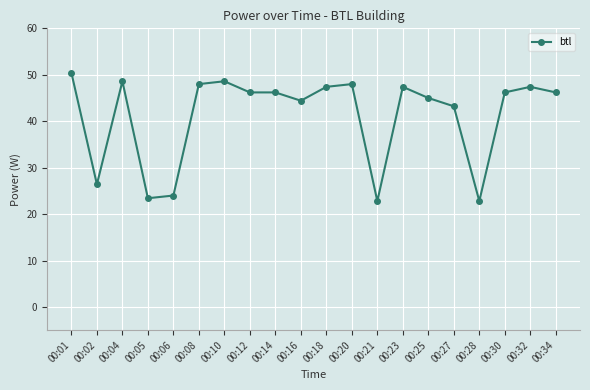

True or false: there are more than 2 points higher than both neighbors.

True